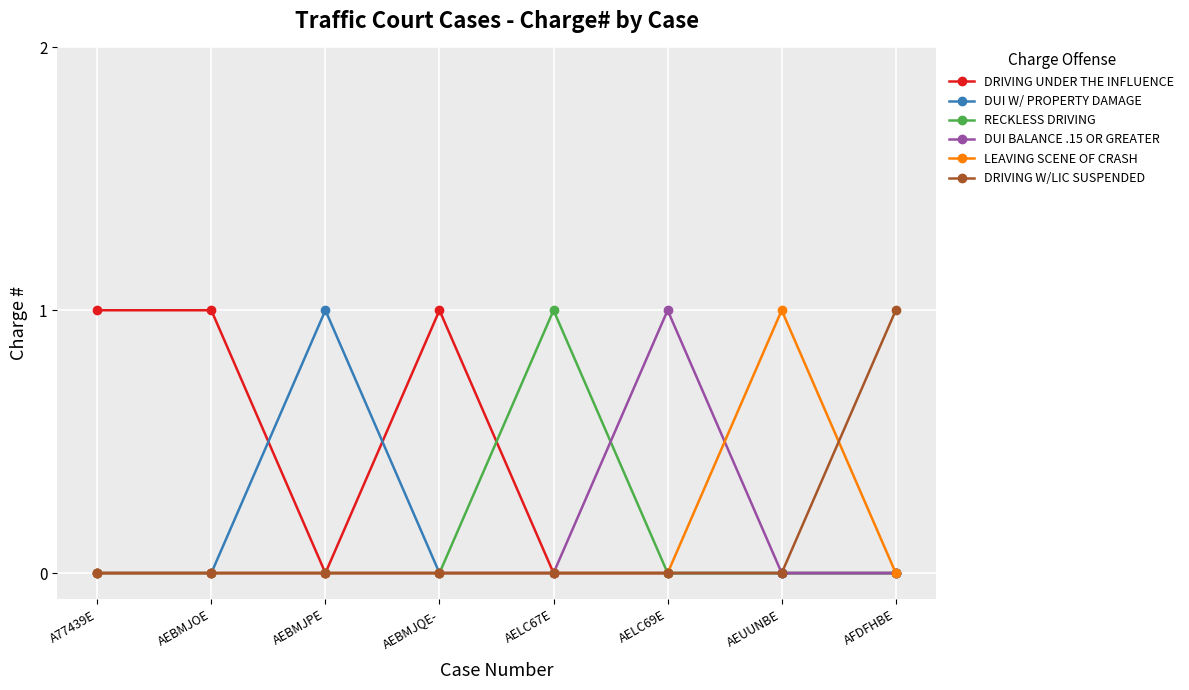

Is it true that DUI BALANCE .15 OR GREATER equals 0 at AEBMJQE-?

True